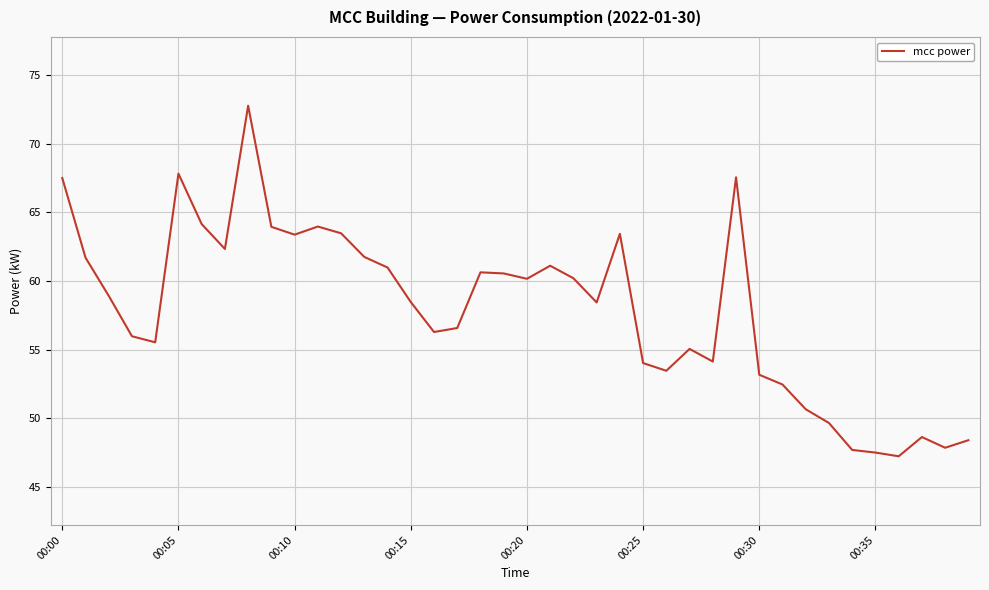

What is the maximum value shown in the chart?

72.8